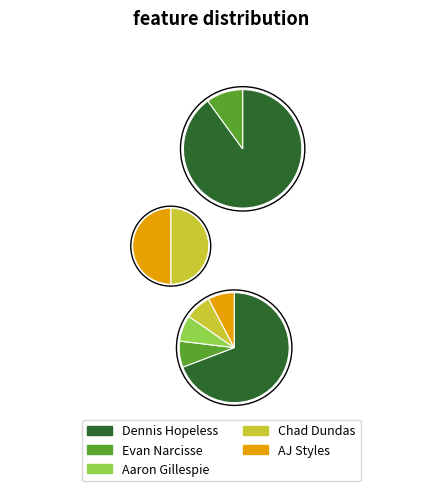

Rank the categories by value from lowest to highest.

Evan Narcisse, Aaron Gillespie, Chad Dundas, AJ Styles, Dennis Hopeless